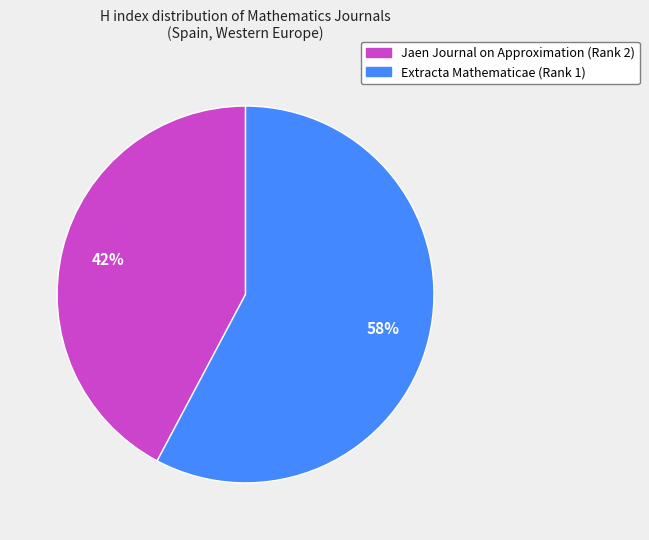

Do Jaen Journal on Approximation (Rank 2) and Extracta Mathematicae (Rank 1) together represent more than half of the pie?

Yes